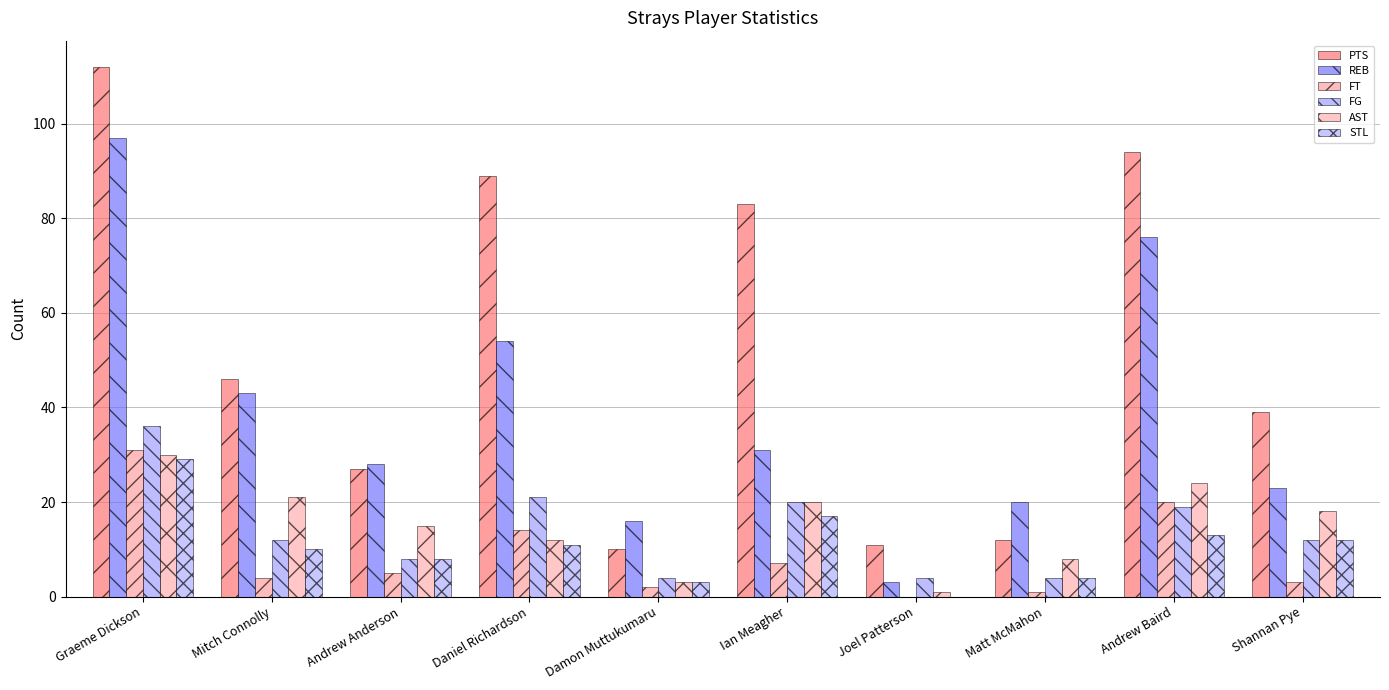

Which series changed the most between Matt McMahon and Andrew Baird?

PTS